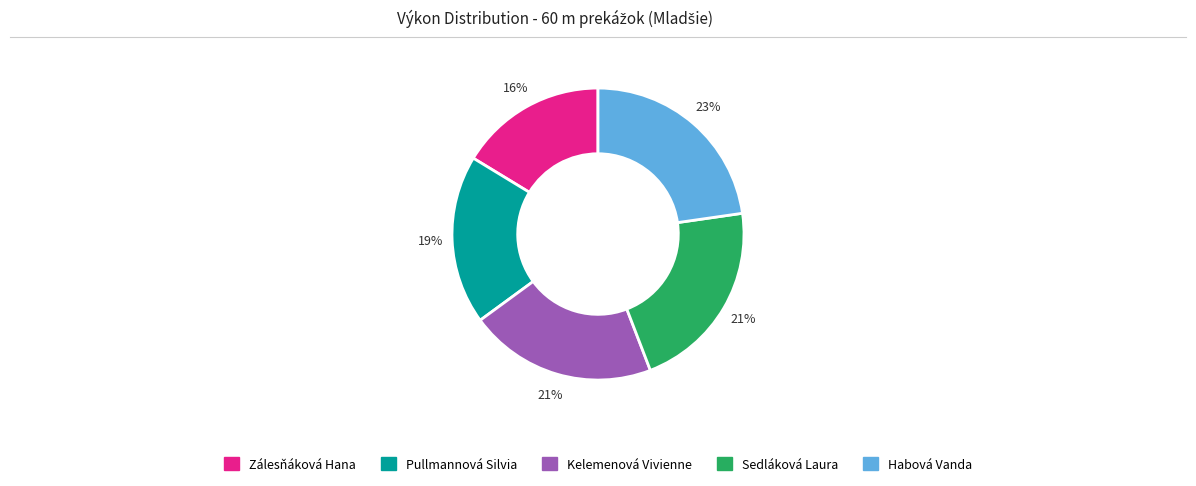

To the nearest percent, what is the combined percentage of Sedláková Laura and Pullmannová Silvia?

40%